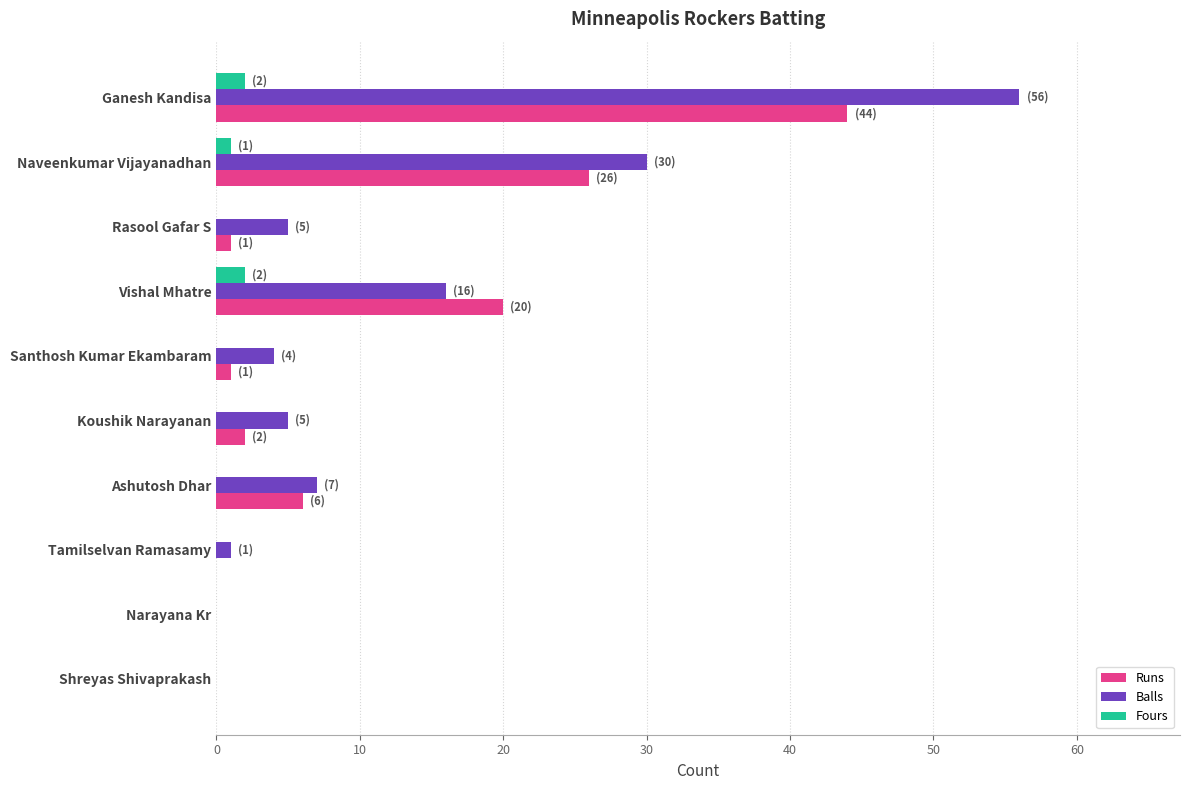

Count the number of data series in this chart.

3